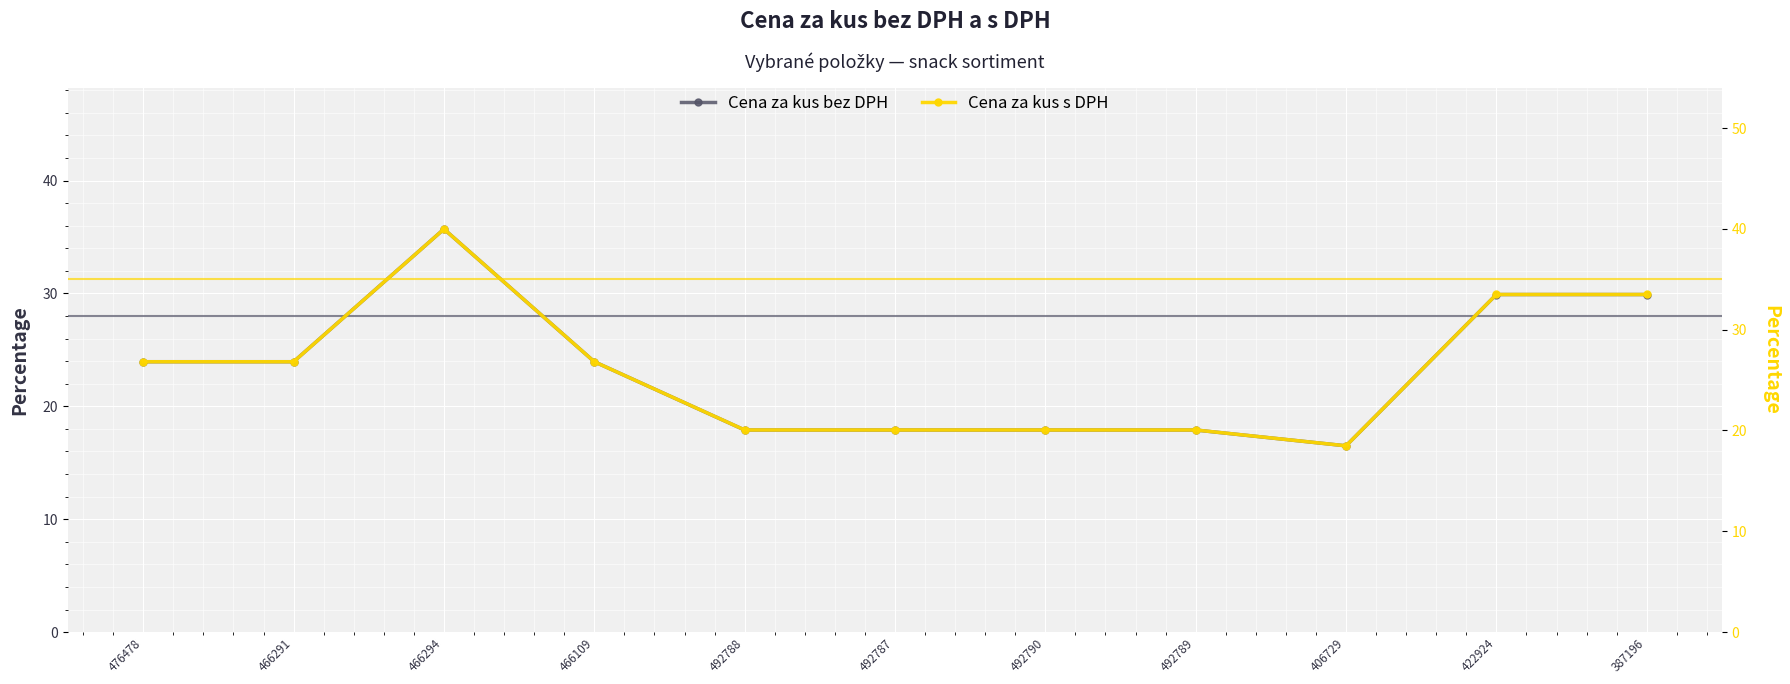

In Cena za kus s DPH, how many points are higher than both neighbors (excluding endpoints)?

1